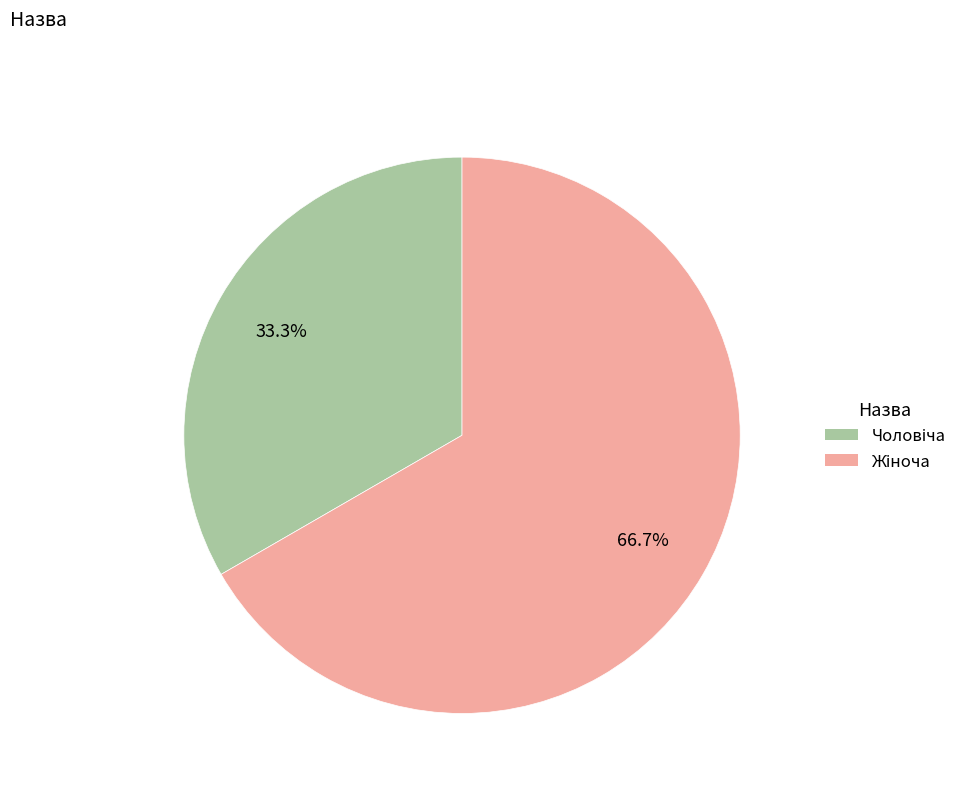

Is there a majority slice in this chart?

Yes